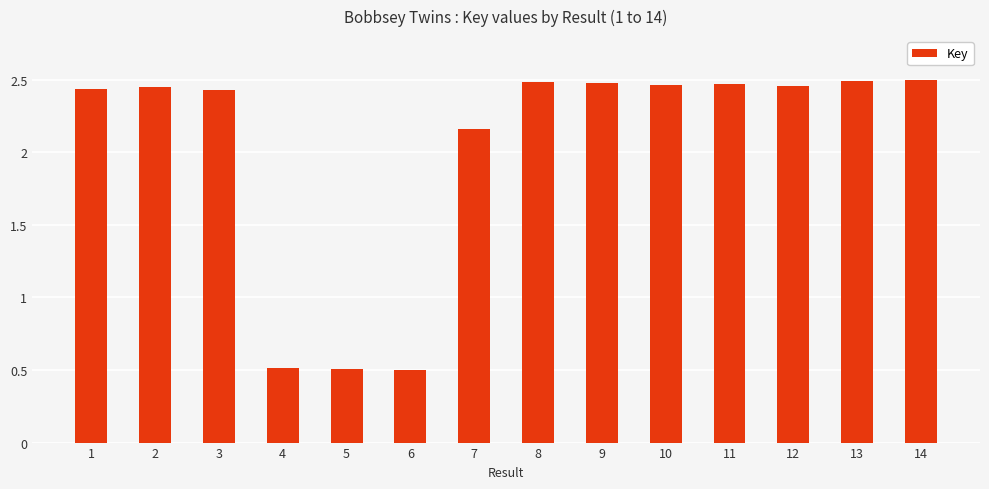

What is the average value?

2.0